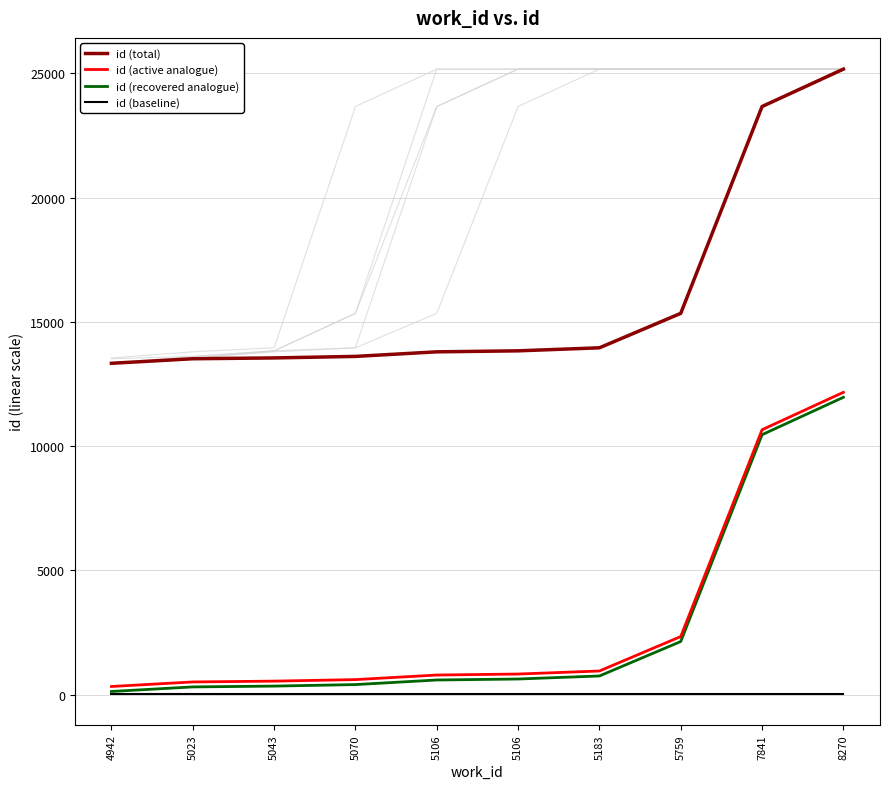

The id (recovered analogue) series shows 188 at 4942. True or false?

False